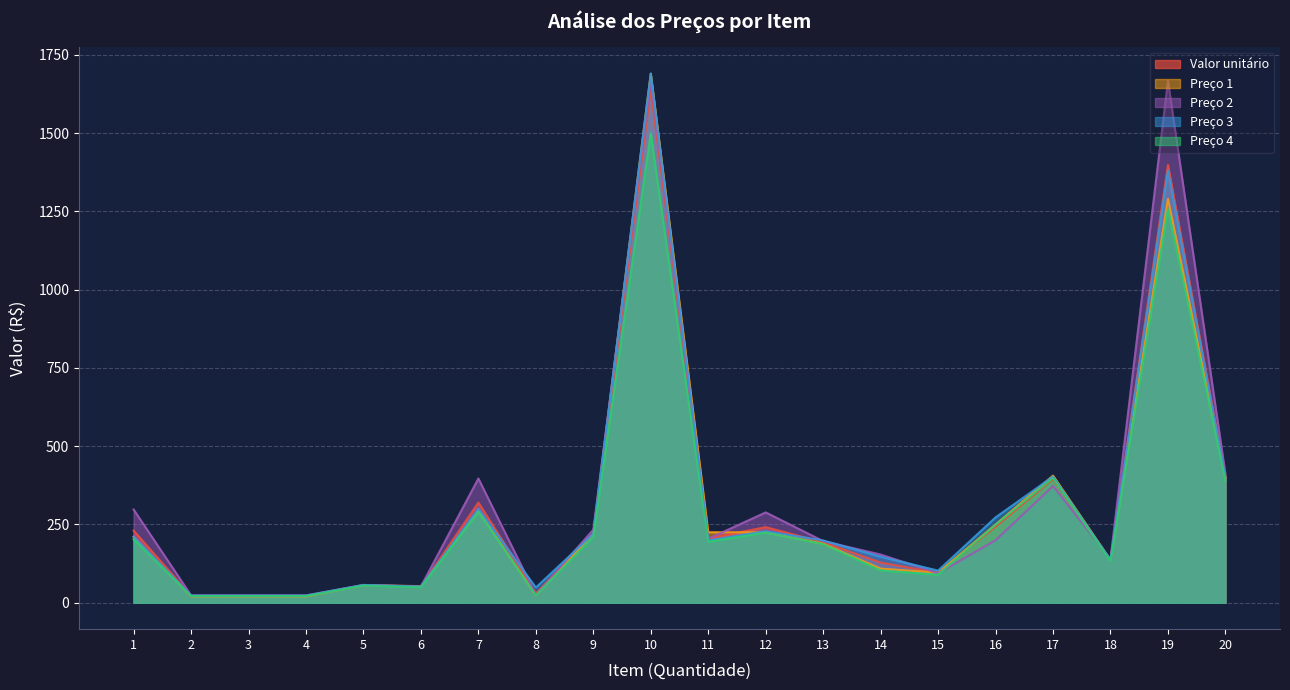

At 5, list the series in order from largest to smallest.

Preço 3, Preço 2, Valor unitário, Preço 1, Preço 4